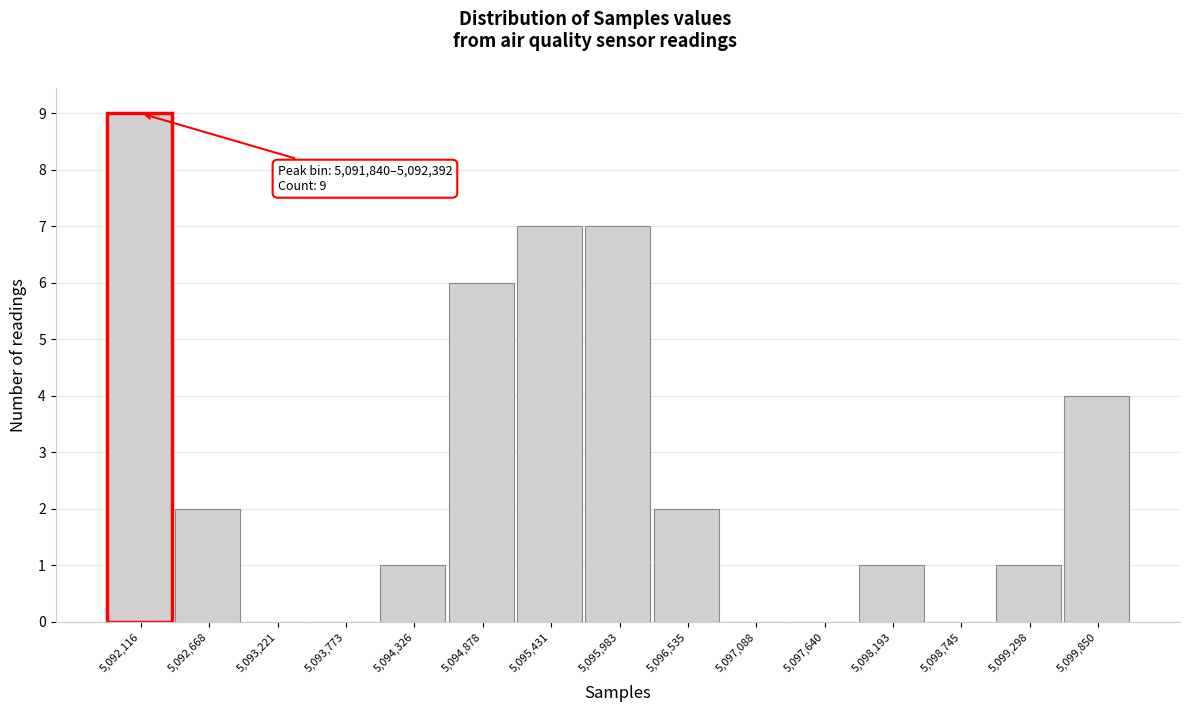

Over which range of the x-axis is the bar tallest?

5091800 to 5092400